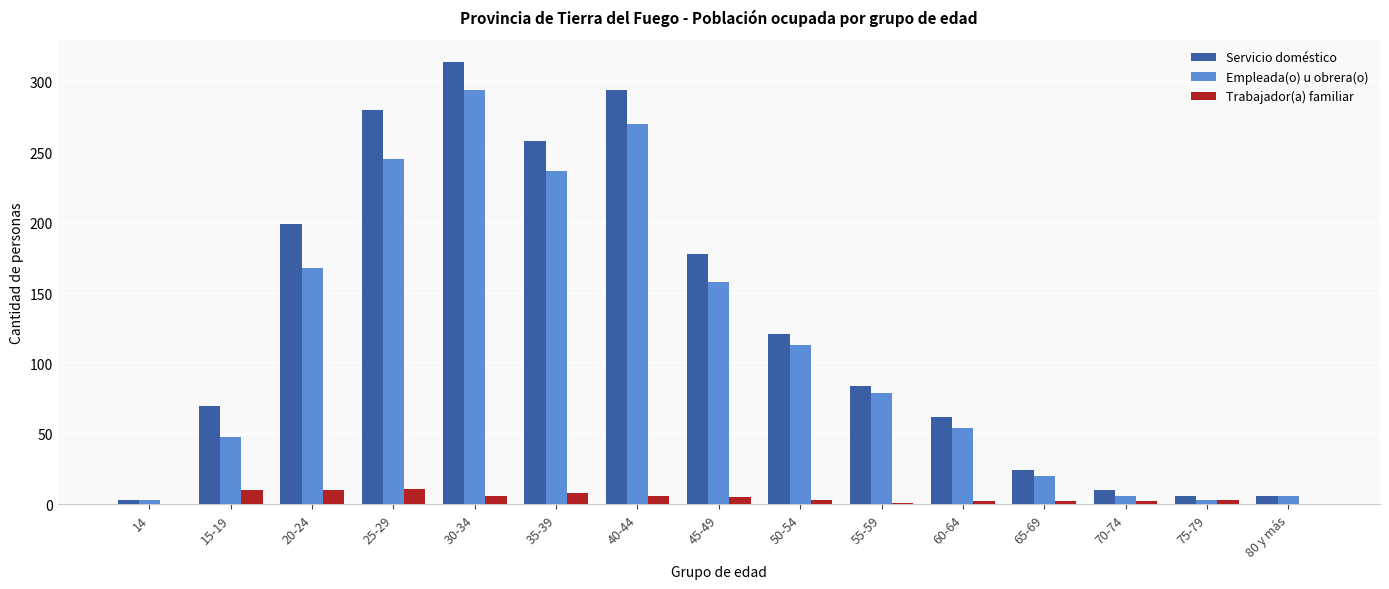

What is the highest value of the Empleada(o) u obrera(o) series?

294